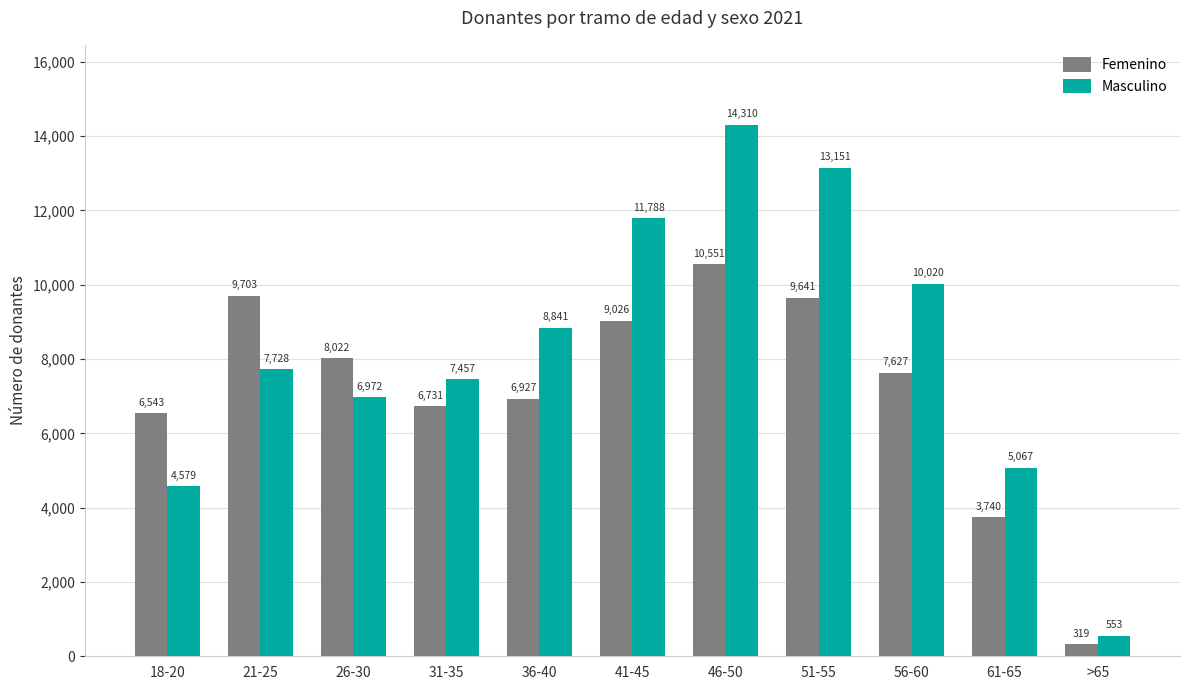

Reading left to right, transcribe all the data shown in this chart.

Femenino: 18-20=6543	21-25=9703	26-30=8022	31-35=6731	36-40=6927	41-45=9026	46-50=10551	51-55=9641	56-60=7627	61-65=3740	>65=319
Masculino: 18-20=4579	21-25=7728	26-30=6972	31-35=7457	36-40=8841	41-45=11788	46-50=14310	51-55=13151	56-60=10020	61-65=5067	>65=553